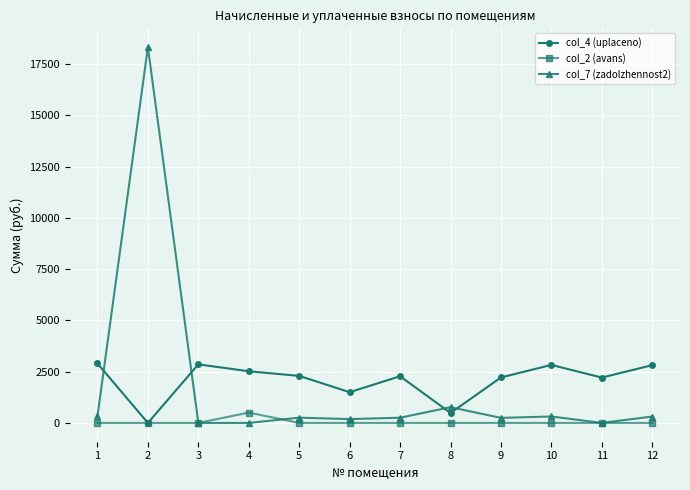

How many data points in col_4 (uplaceno) are less than 2294?

6